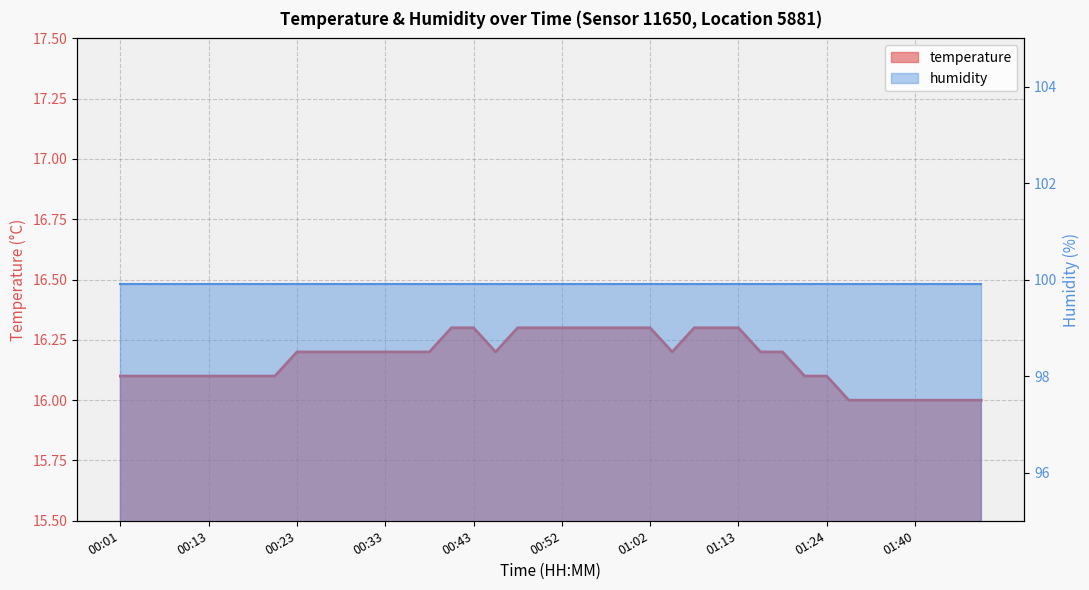

Where is the data nearest to the value 16?

01:32